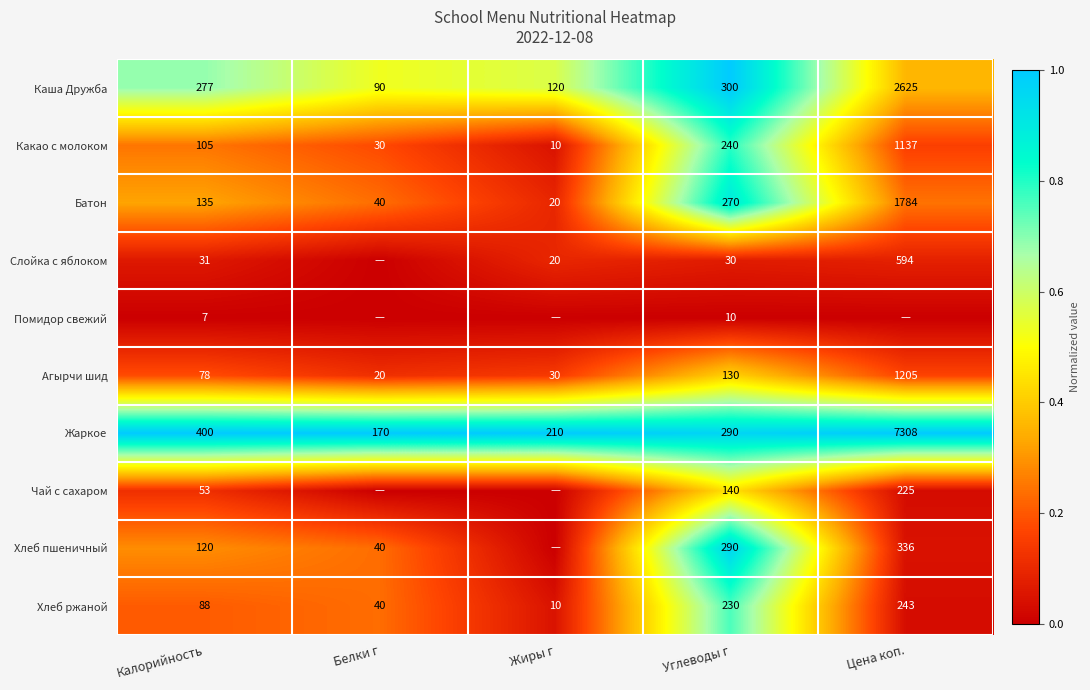

Is it true that Батон equals 0.0 at Жиры г?

False